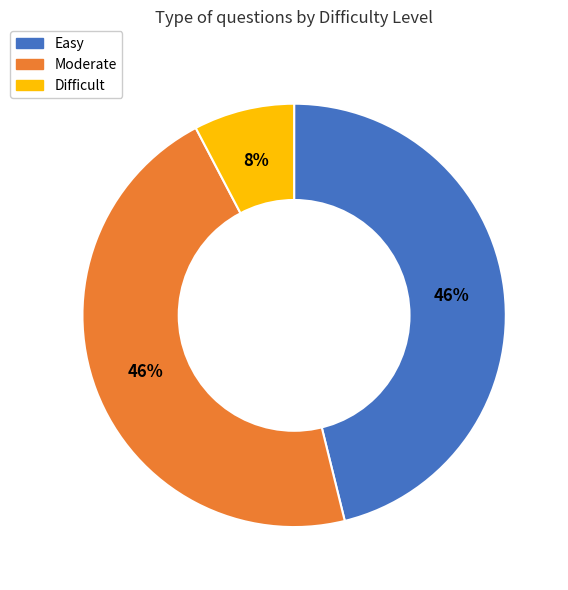

To the nearest percent, what percentage of the pie is Difficult?

8%